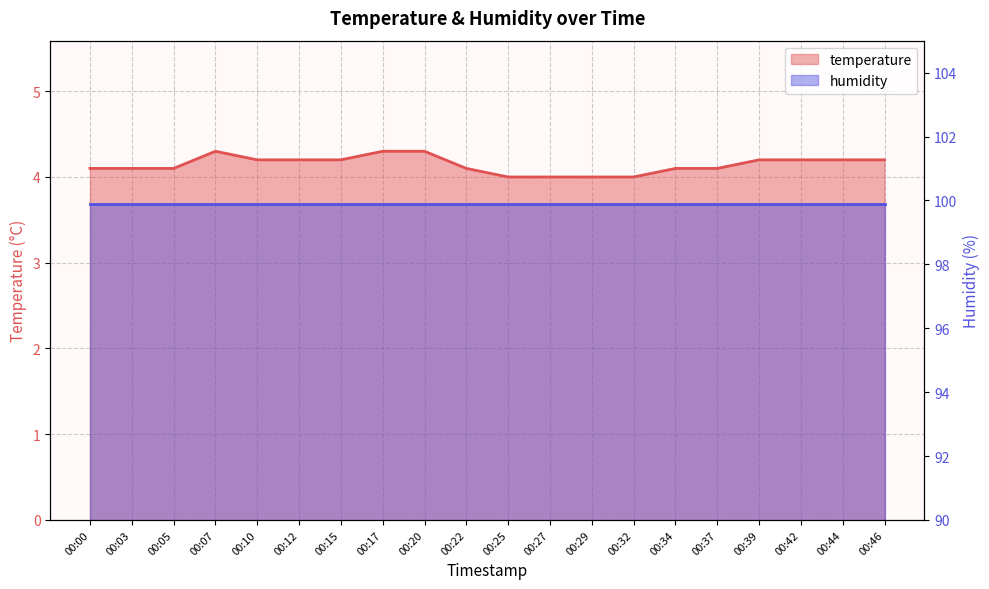

What is the difference between the values at 00:34 and 00:39?

0.1